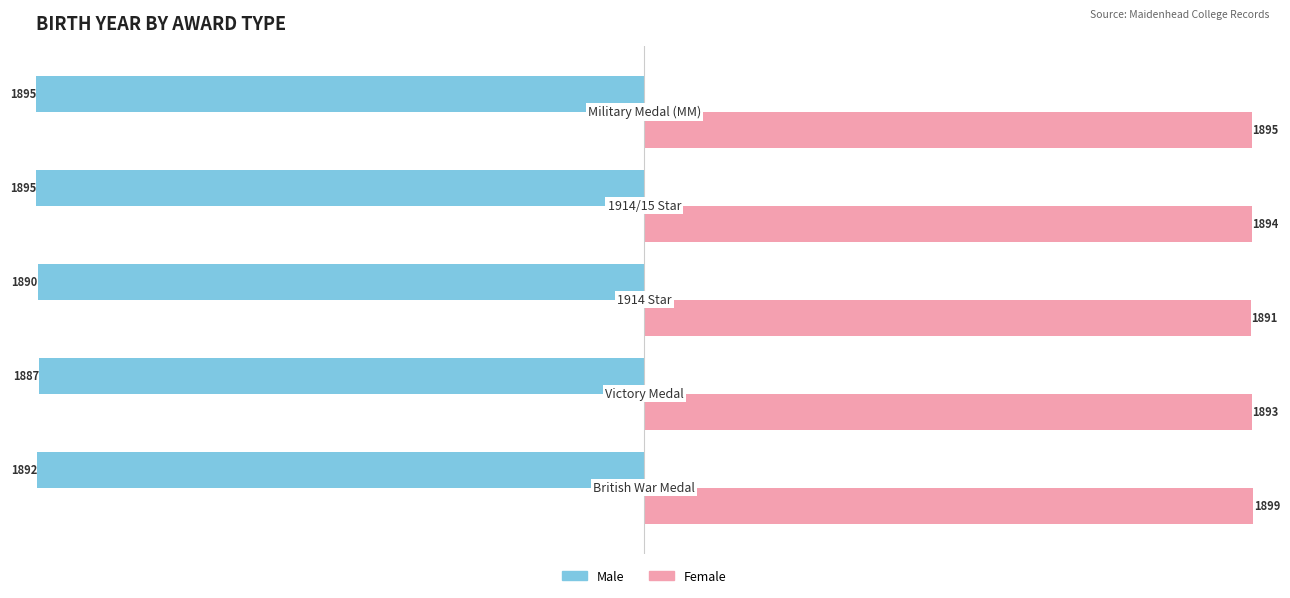

List the series in order of their overall mean, lowest first.

Male, Female